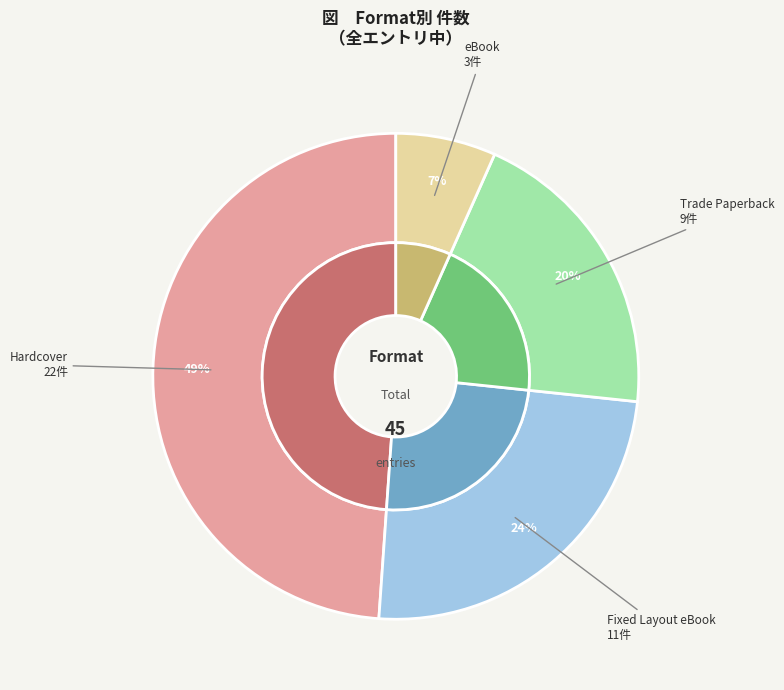

What is the total percentage of Hardcover and eBook?

55.6%